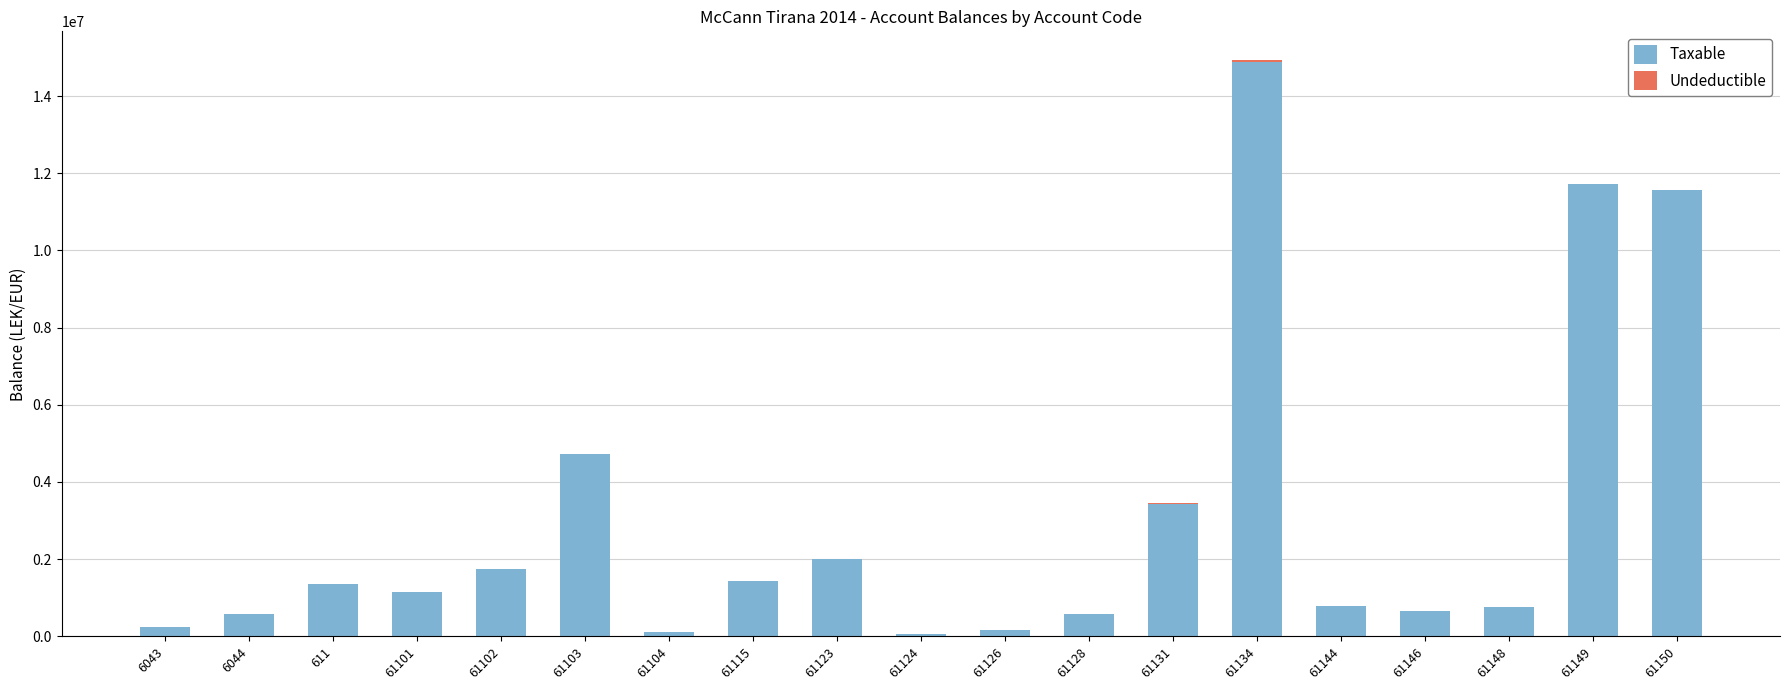

How many series are shown in this chart?

2